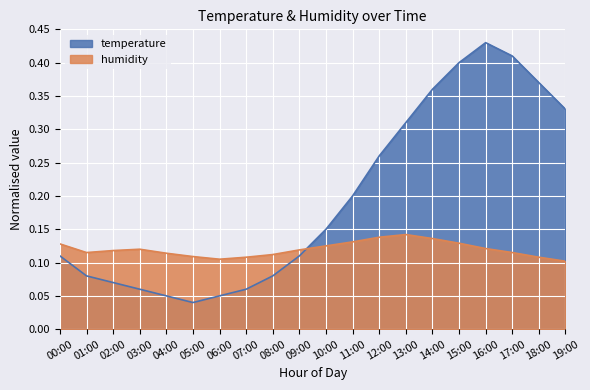

How many intersections are there between temperature and humidity?

1